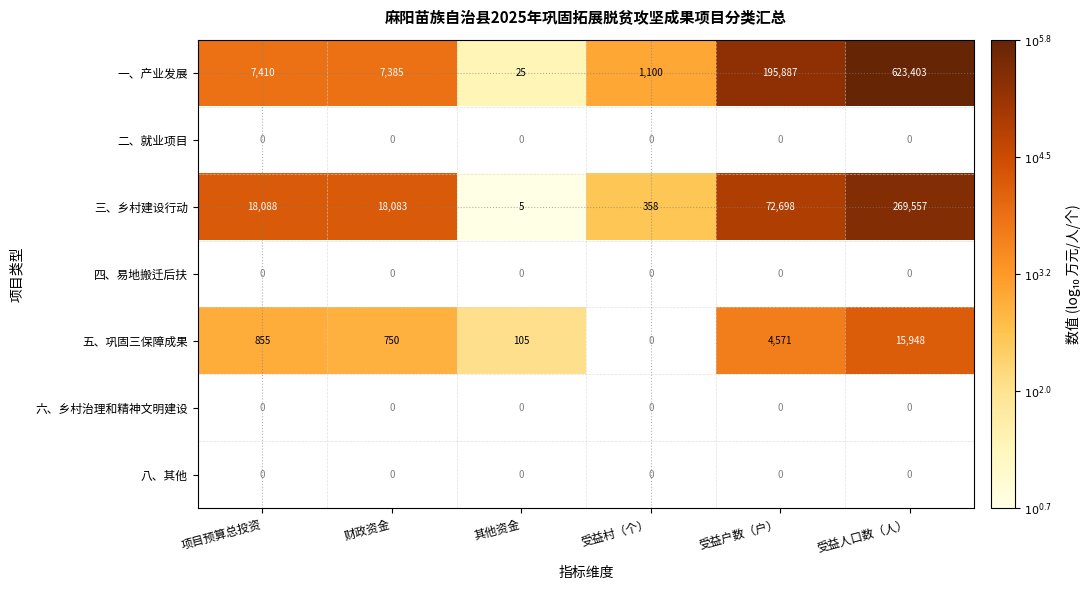

Is it true that 一、产业发展 equals 57916 at 受益户数（户）?

False